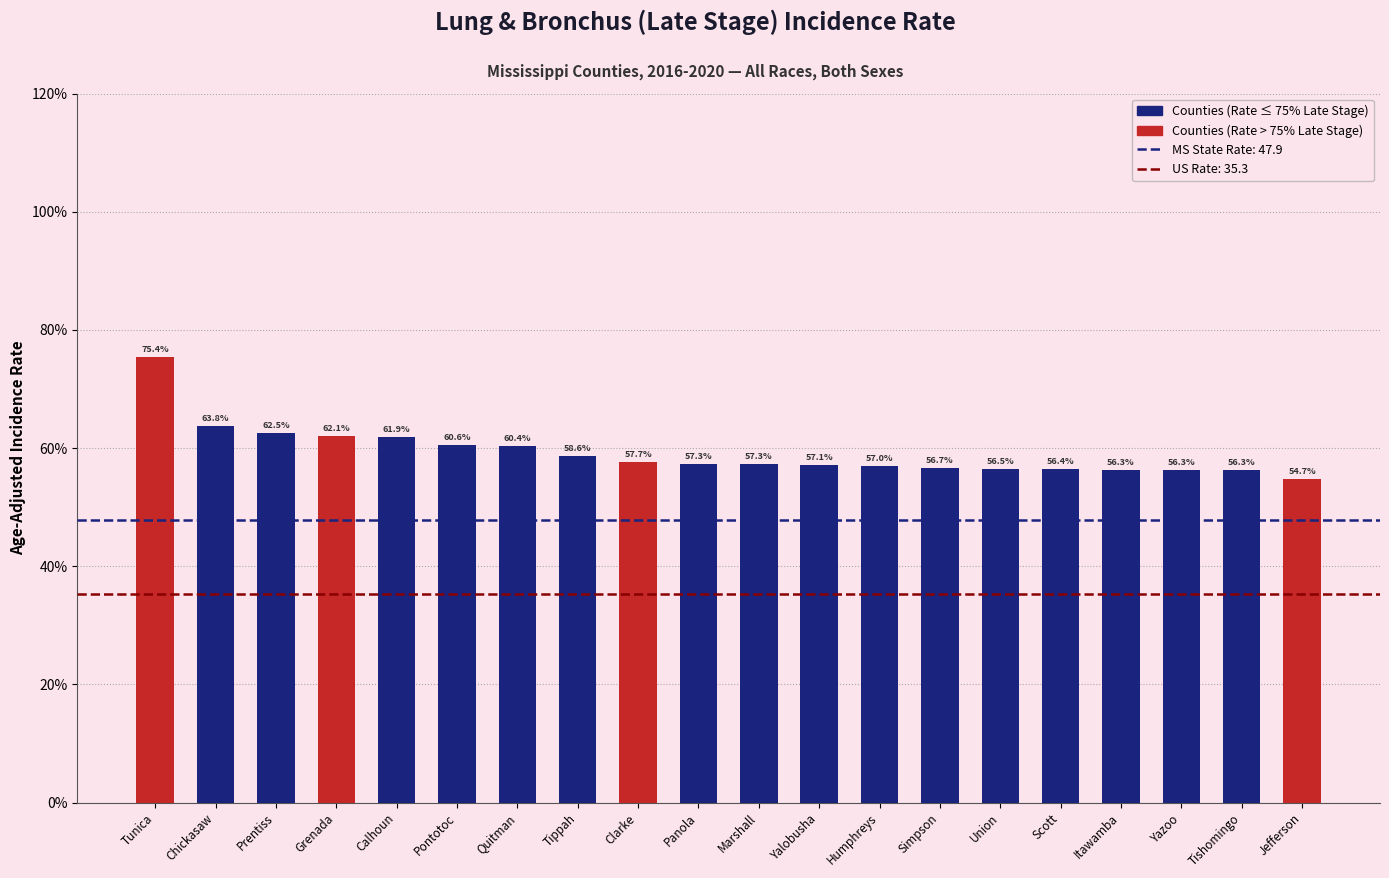

Where is the data nearest to the value 65?

Chickasaw